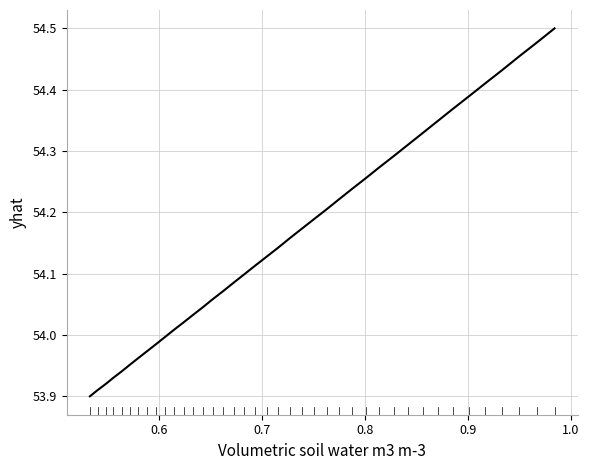

What is the difference between the maximum and minimum values?

0.6